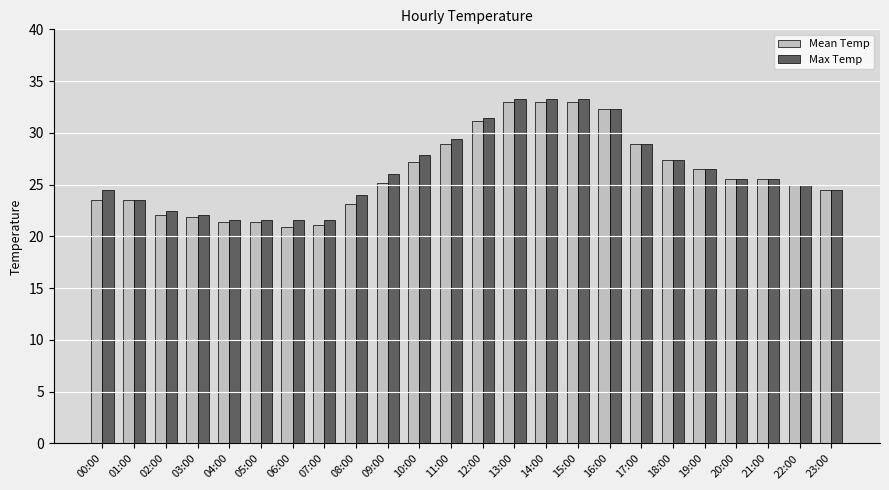

The Max Temp series shows 4.7 at 04:00. True or false?

False